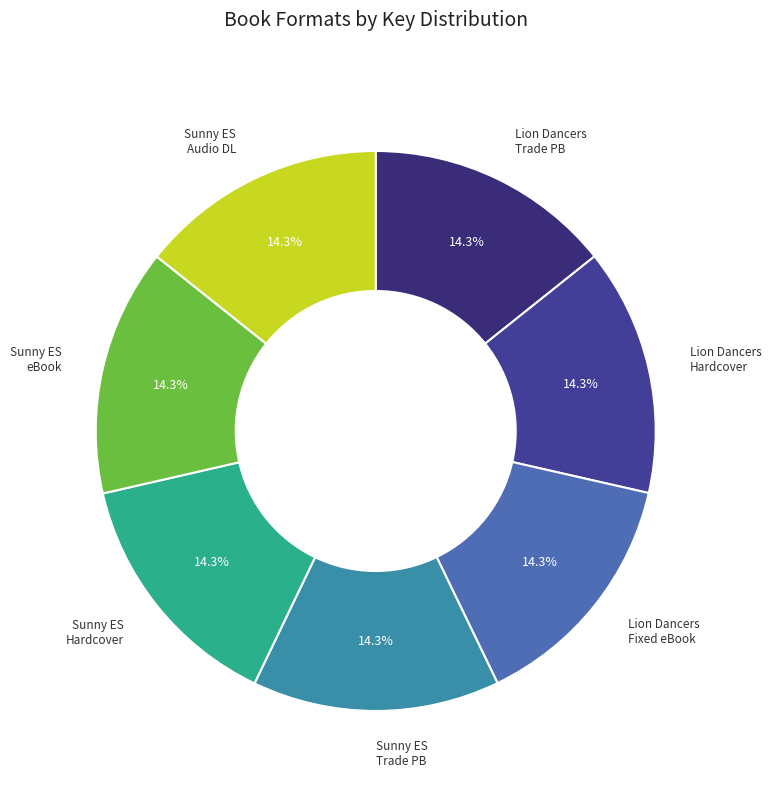

Approximately how many times larger is the value at Sunny ES Hardcover compared to Sunny ES eBook?

1.0